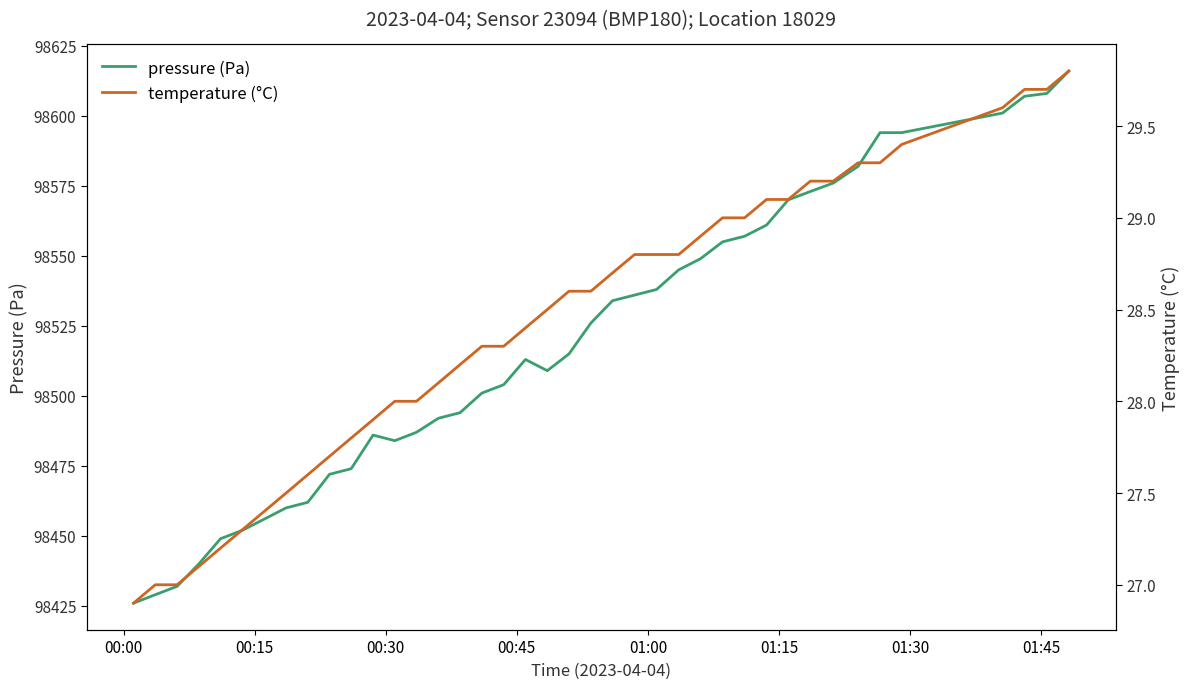

What is the maximum value for pressure (Pa)?

98616